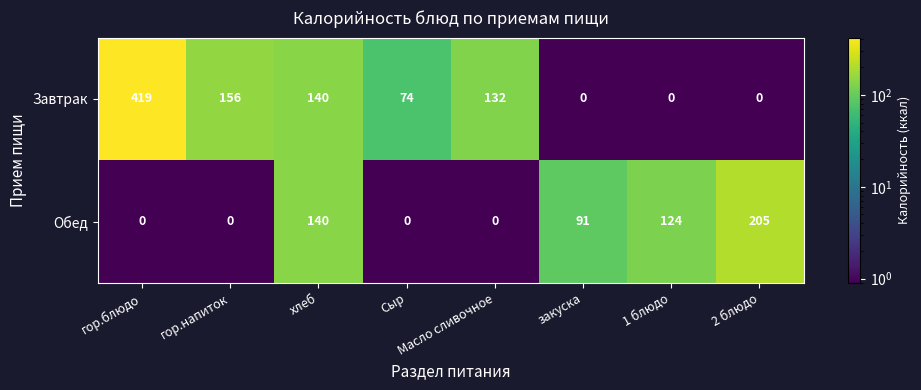

What value does the Завтрак series have at хлеб?

140